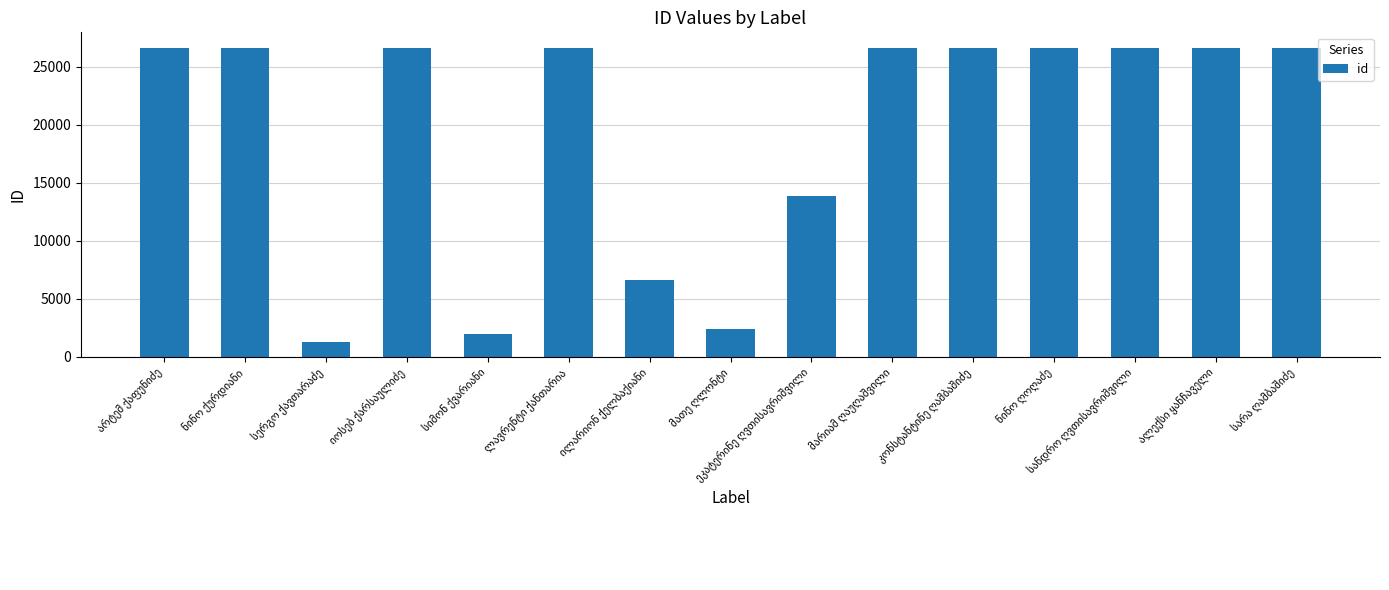

What is the minimum value shown in the chart?

1259